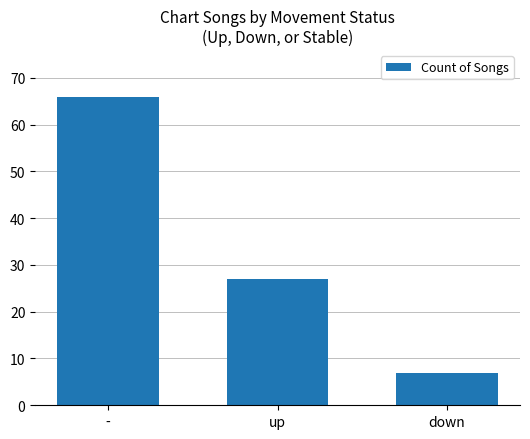

Is it true that the value at - is 66?

True